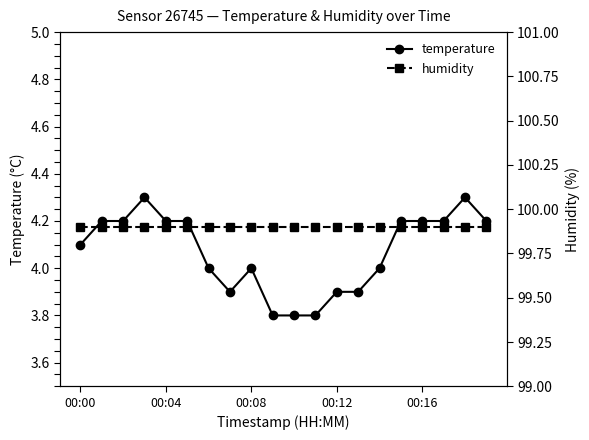

Is this an area chart (filled region under the line)?

No